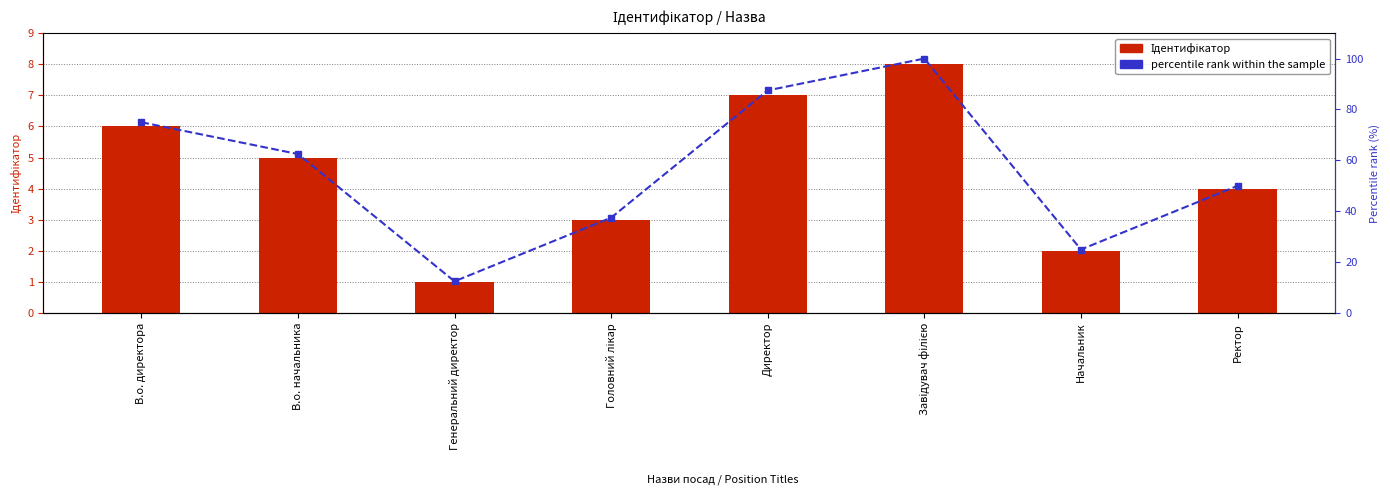

Reading right to left, transcribe all the data shown in this chart.

Ідентифікатор: 4.0	2.0	8.0	7.0	3.0	1.0	5.0	6.0
percentile rank within the sample: 50.0	25.0	100.0	87.5	37.5	12.5	62.5	75.0